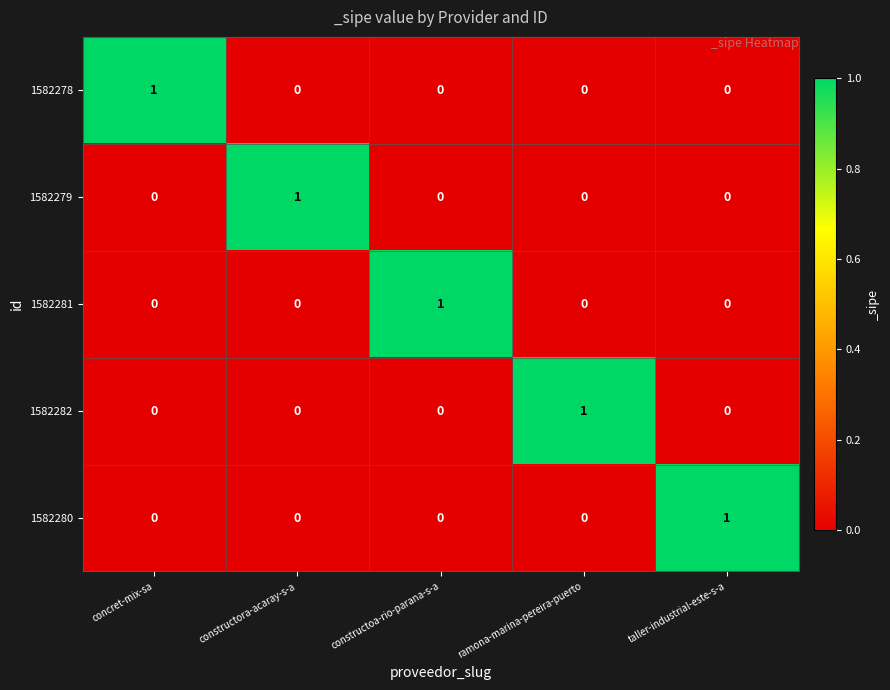

Reading right to left, what are all the values shown in this chart?

1582278: 0	0	0	0	1
1582279: 0	0	0	1	0
1582281: 0	0	1	0	0
1582282: 0	1	0	0	0
1582280: 1	0	0	0	0